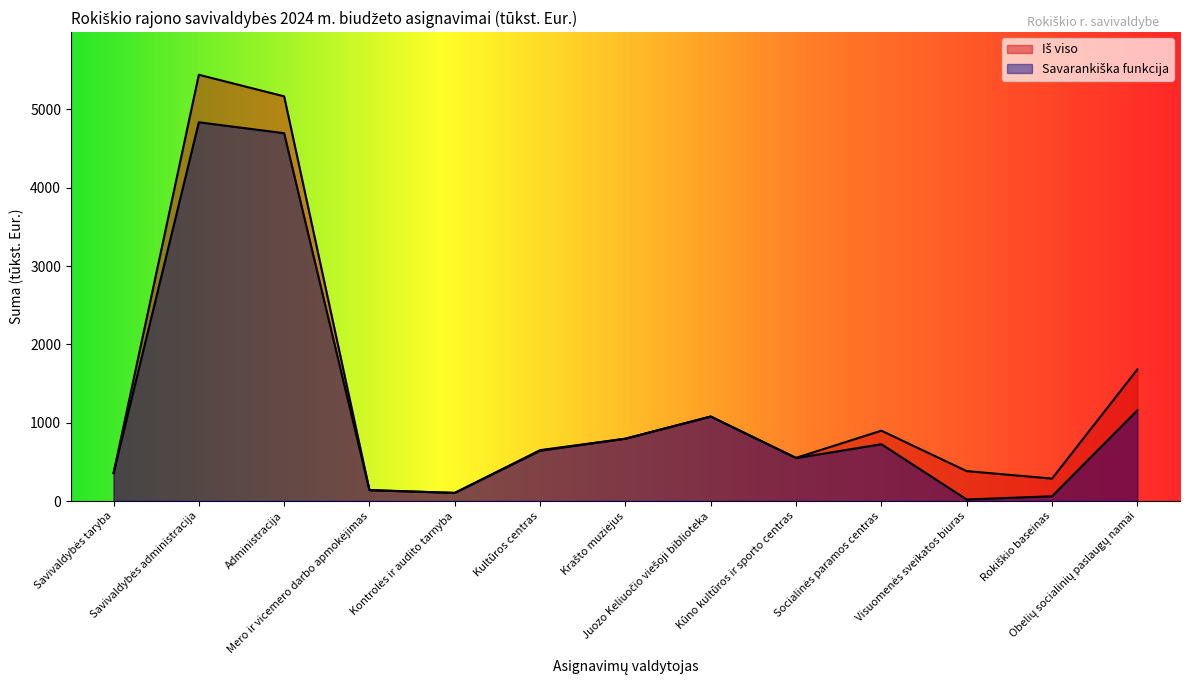

True or false: Savarankiška funkcija and Iš viso intersect in this chart.

False